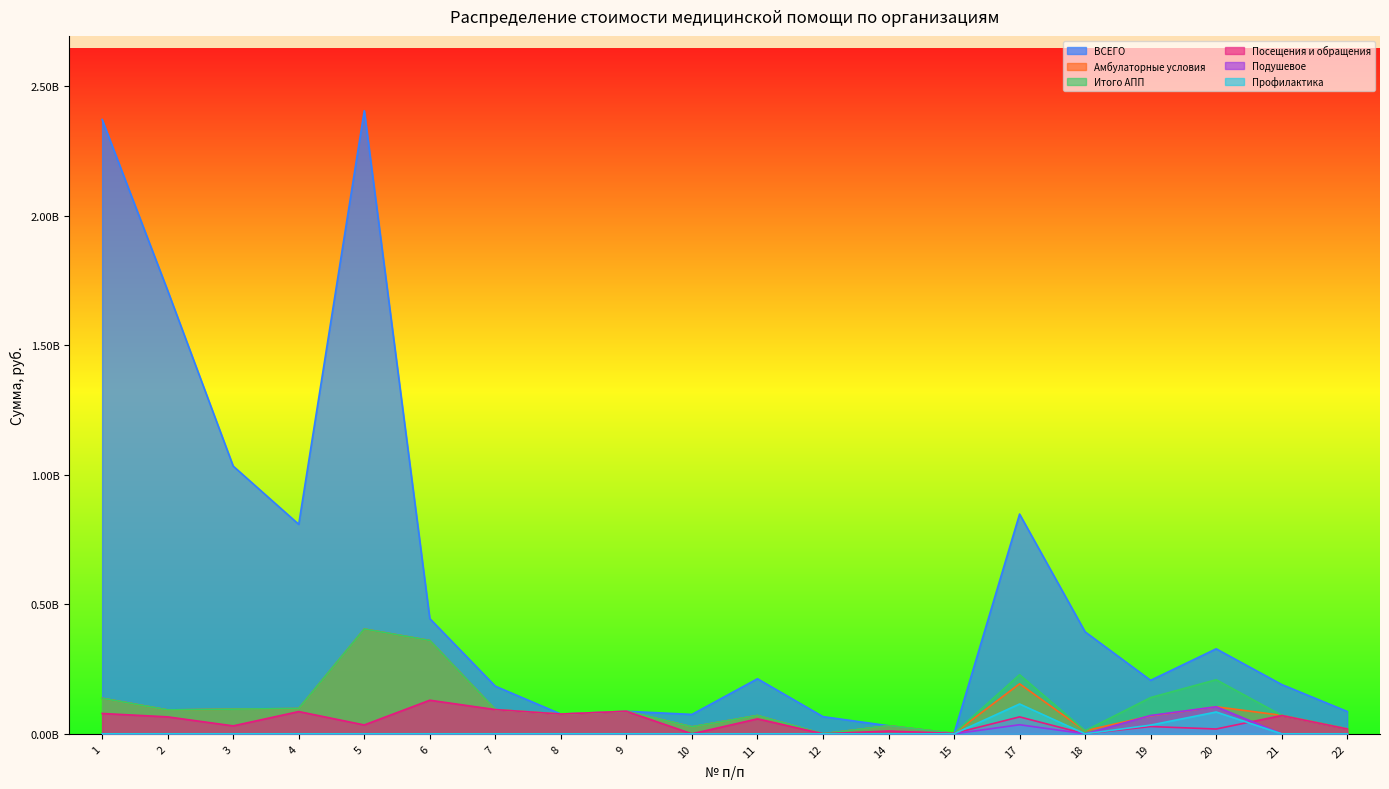

What is the difference between the maximum and minimum values in the Профилактика series?

115073517.5